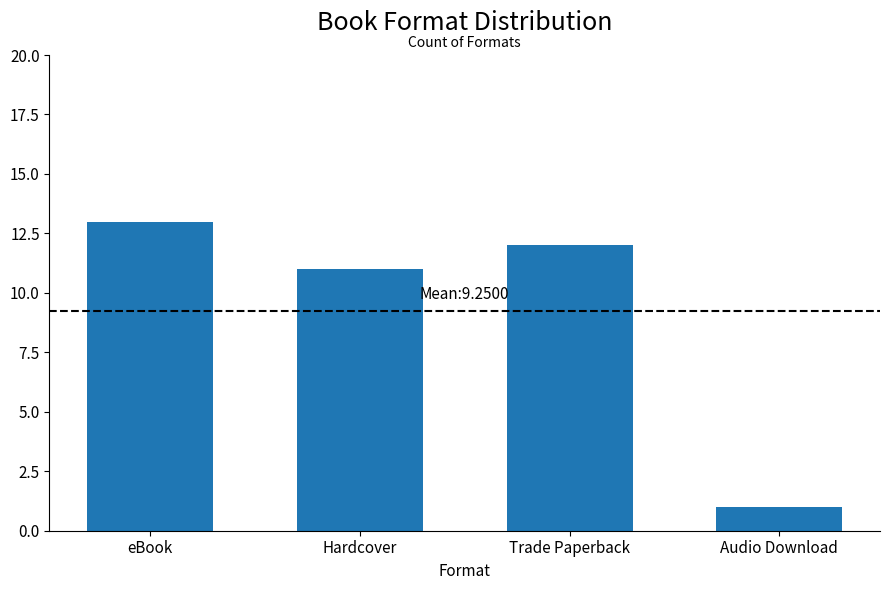

What position from the right is Audio Download?

1